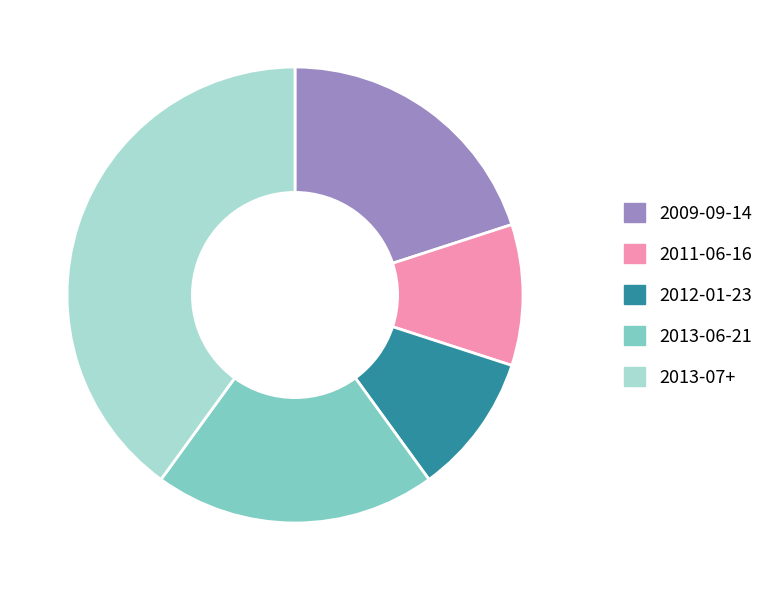

Is there a majority slice in this chart?

No